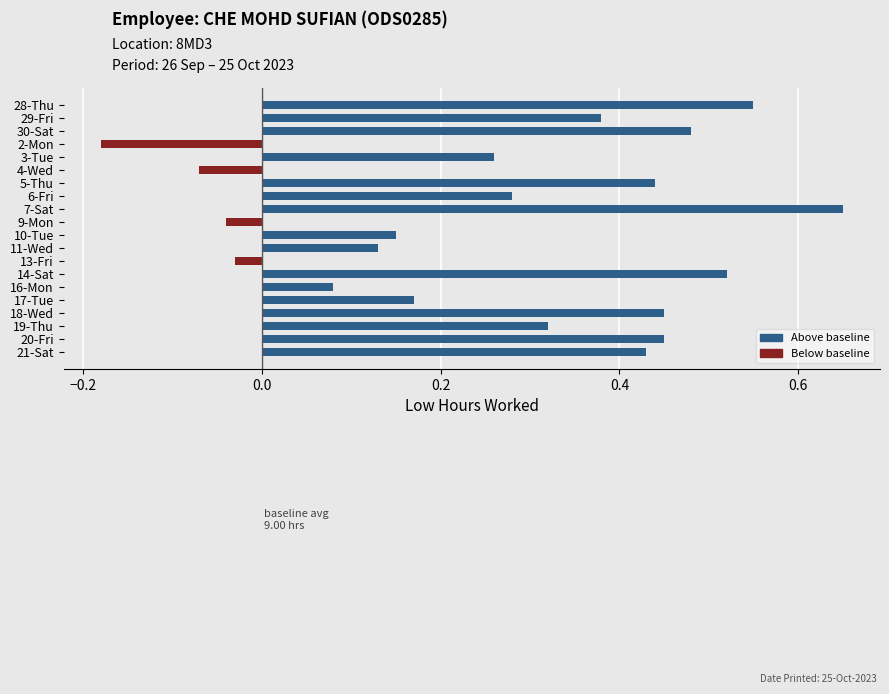

What is the label of the 4th bar from the bottom?

18-Wed